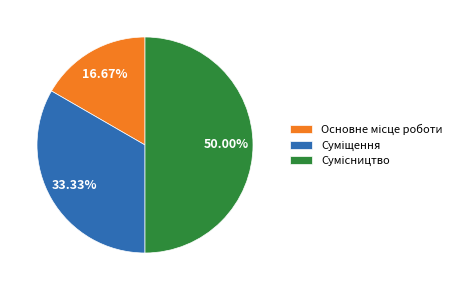

How many segments does this pie chart have?

3